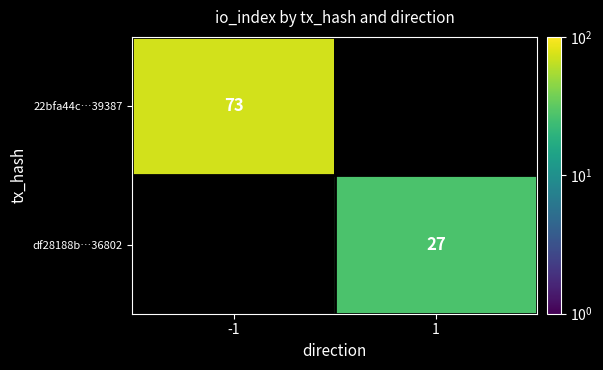

Which label corresponds to the smallest value in the chart?

1